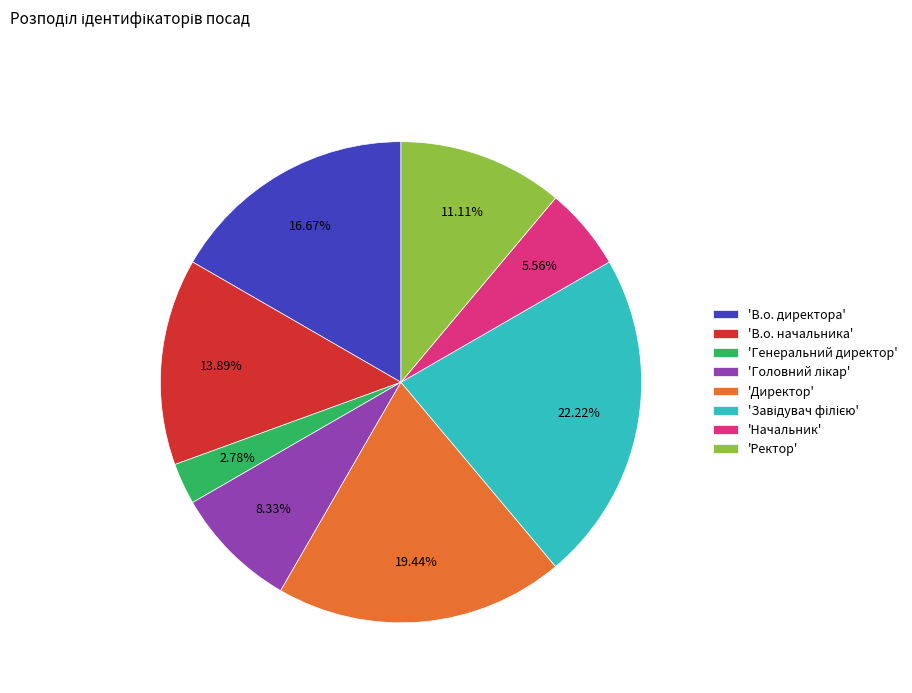

To the nearest percent, what is the average slice percentage?

12%